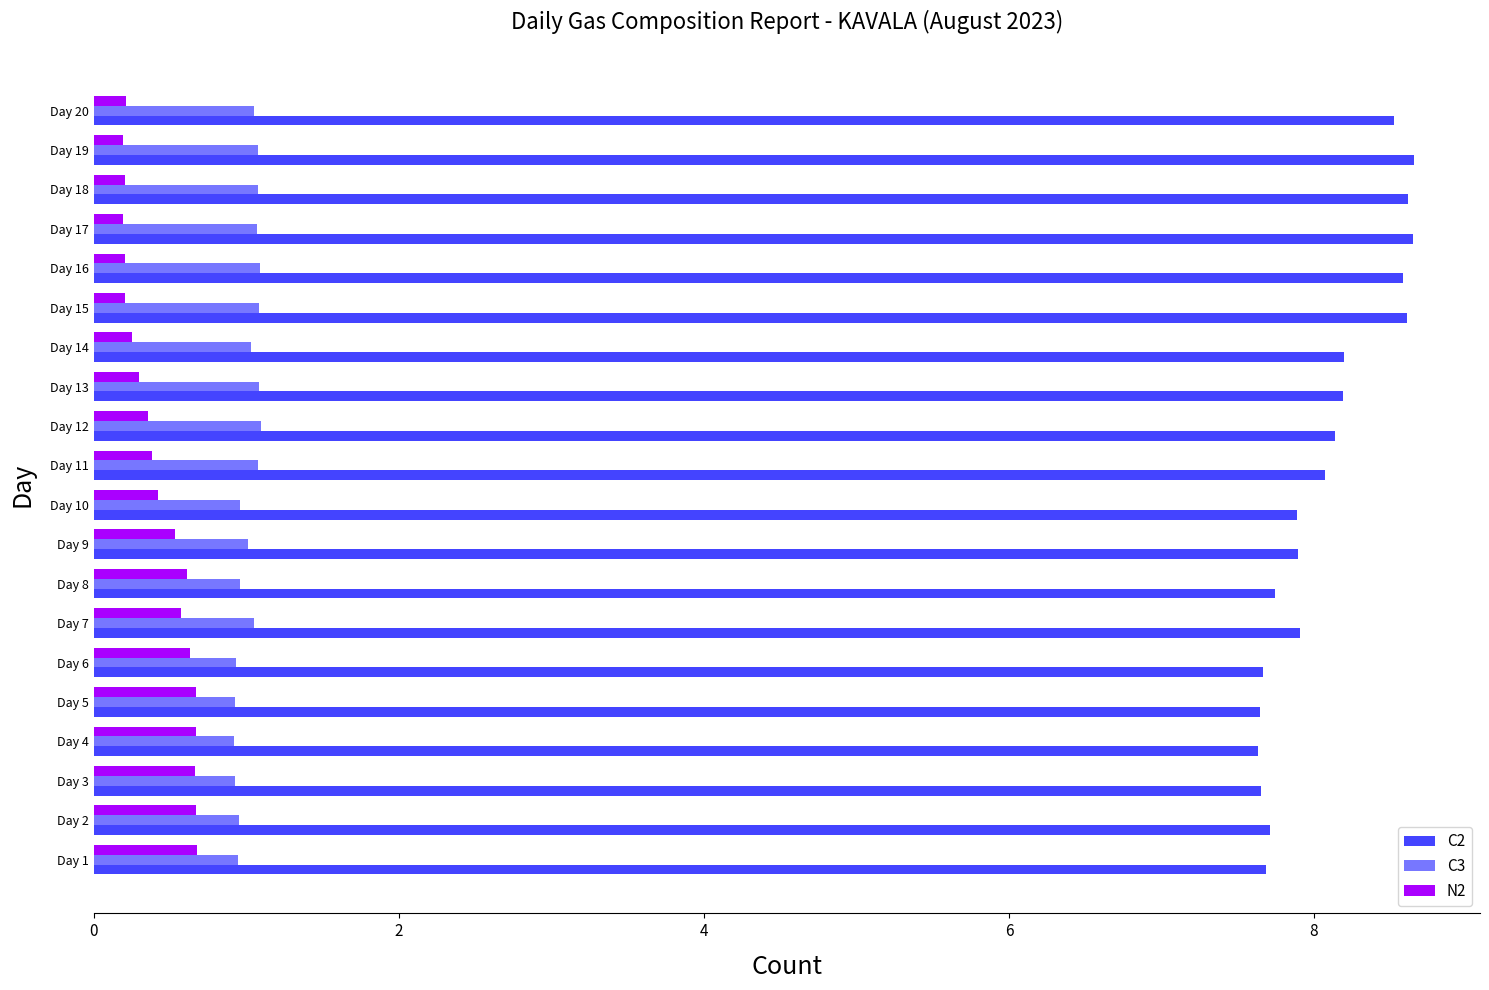

Rank the series by their maximum value, from lowest to highest.

N2, C3, C2